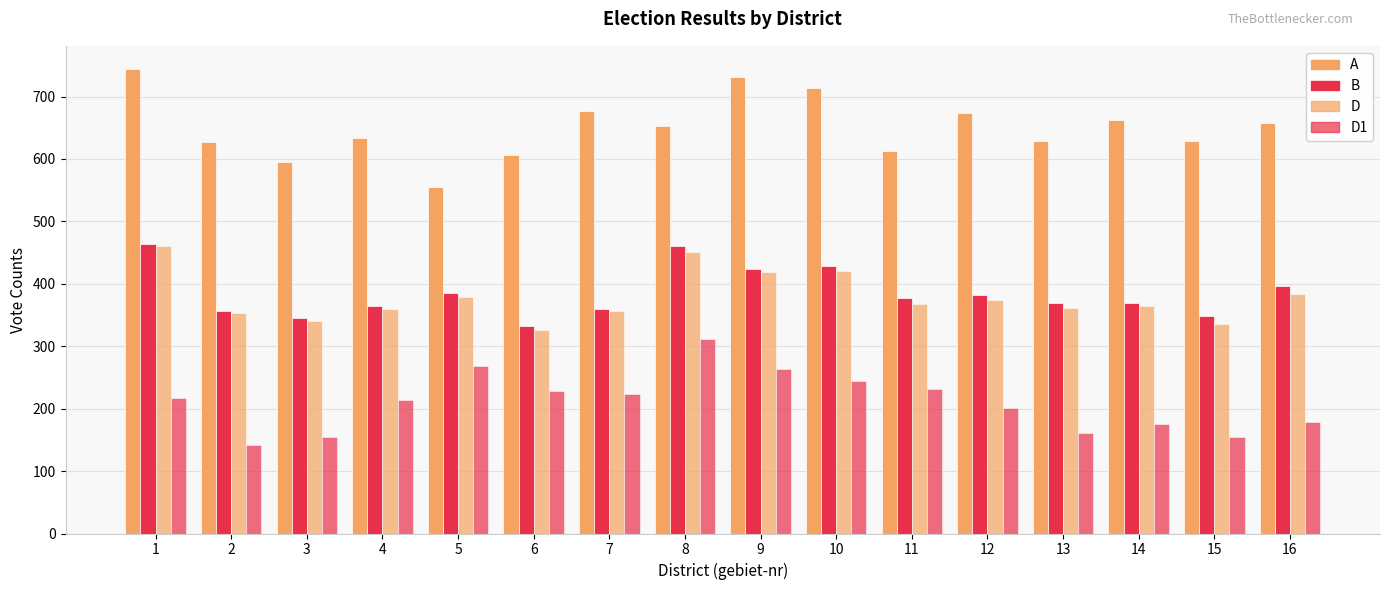

True or false: D has a value of 374 at 12.

True